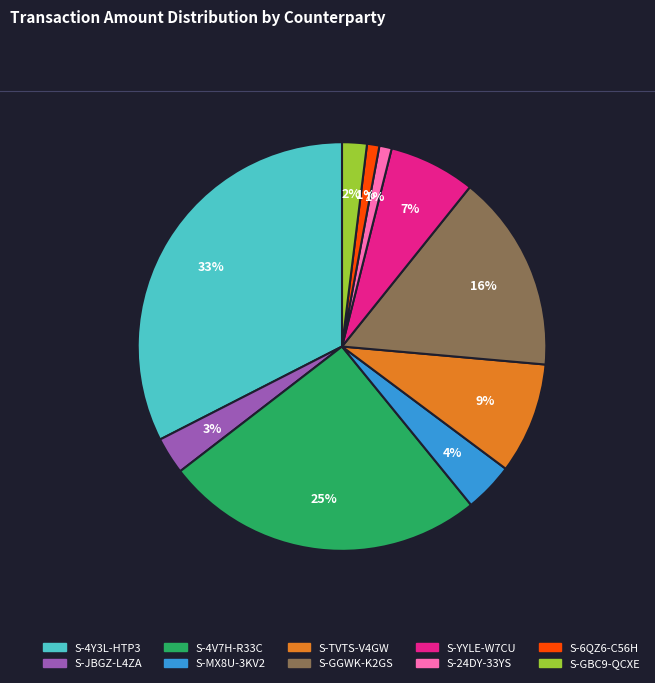

Is the sum of S-TVTS-V4GW and S-MX8U-3KV2 greater than half?

No